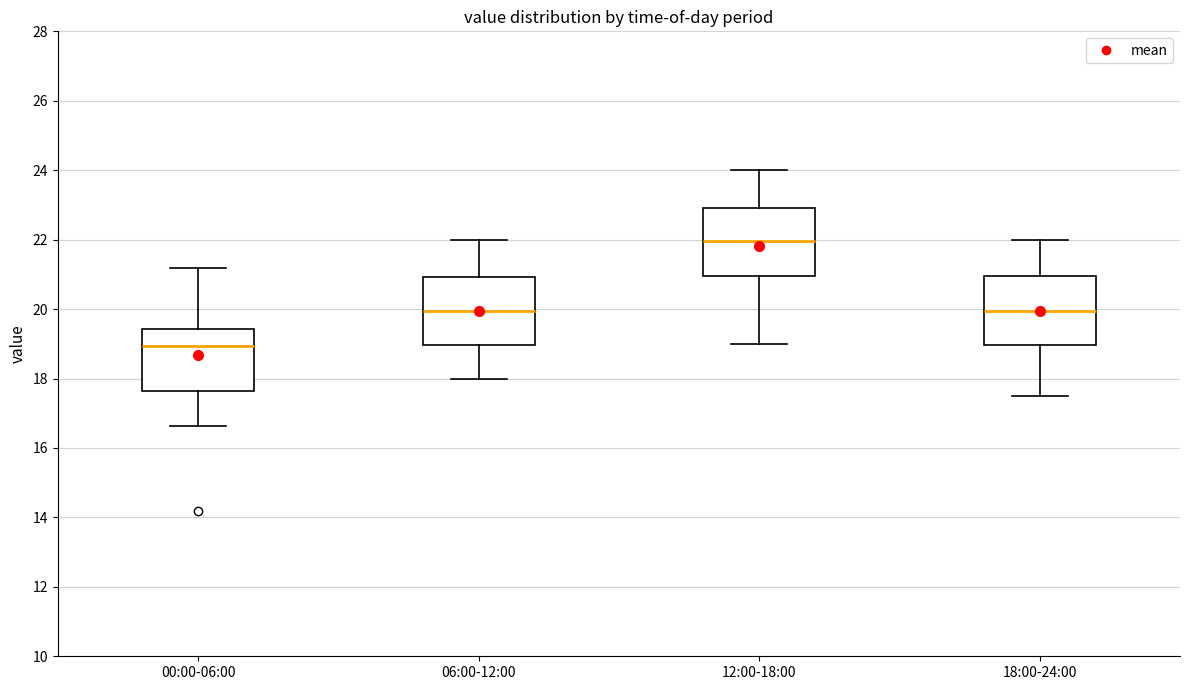

Reading left to right, transcribe this box plot: for each box, give where its median line is, the range the box spans, and where its two whiskers end, as read against the y-axis. The values are not printed on the chart, so give them approximately, as read against the axis.

00:00-06:00: median 19.0, box 17.6 to 19.4, whiskers 16.6 to 21.2
06:00-12:00: median 20.0, box 19.0 to 21.0, whiskers 18.0 to 22.0
12:00-18:00: median 22.0, box 21.0 to 23.0, whiskers 19.0 to 24.0
18:00-24:00: median 20.0, box 19.0 to 21.0, whiskers 17.6 to 22.0